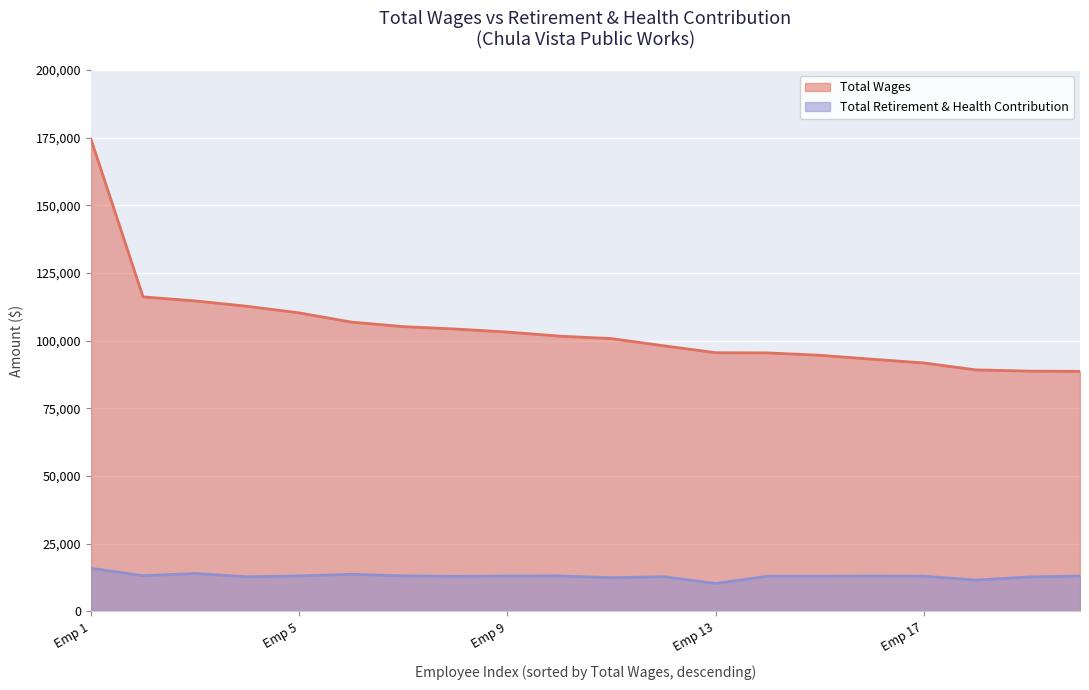

What are all the series names shown in the legend?

Total Wages, Total Retirement & Health Contribution